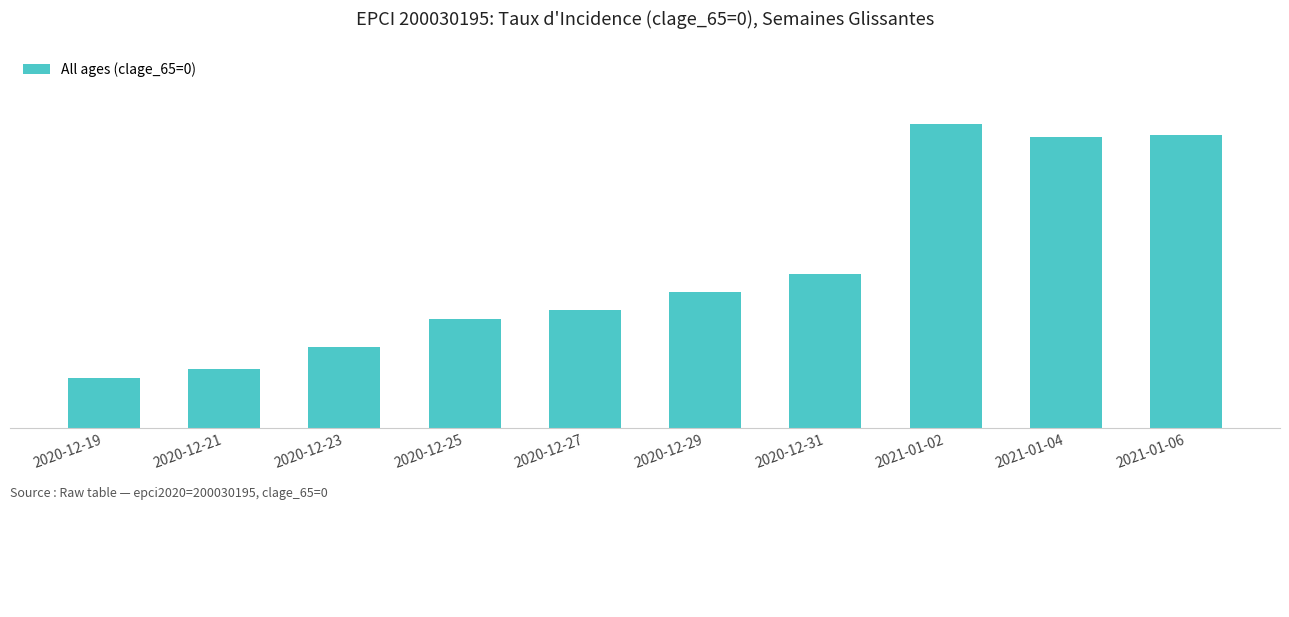

What is the sum of the values at 2020-12-29 and 2020-12-19?

707.6